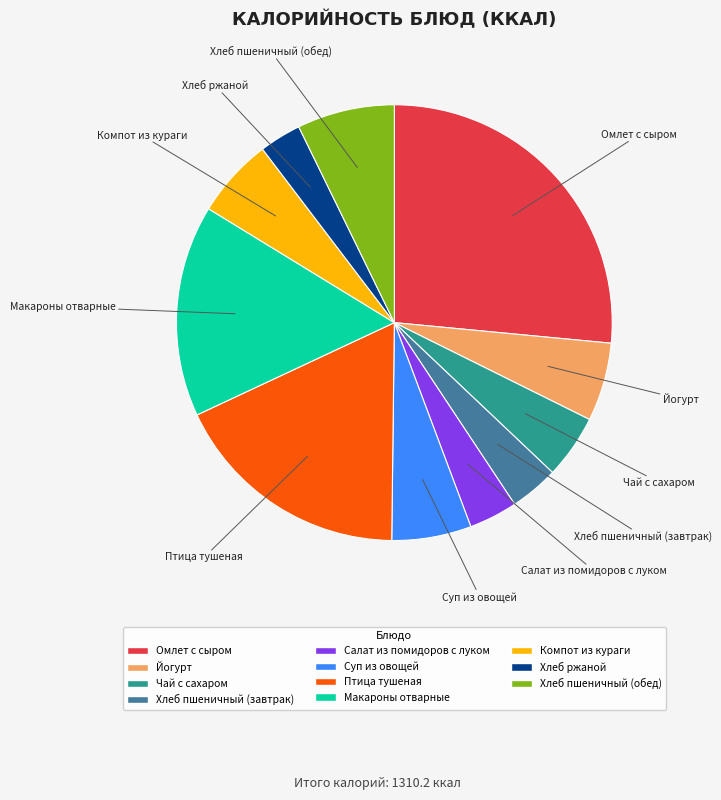

Which slice is the largest?

Омлет с сыром